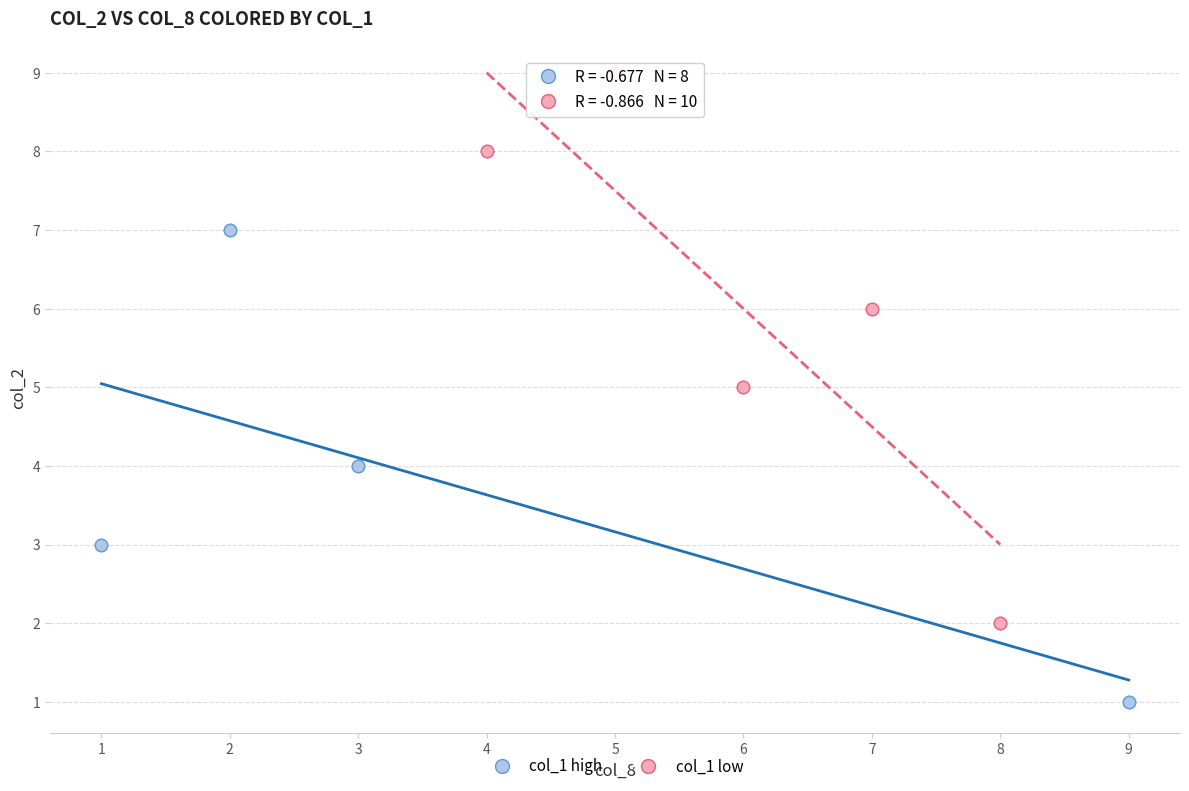

Which series has the largest Y range (max minus min)?

col_1 low